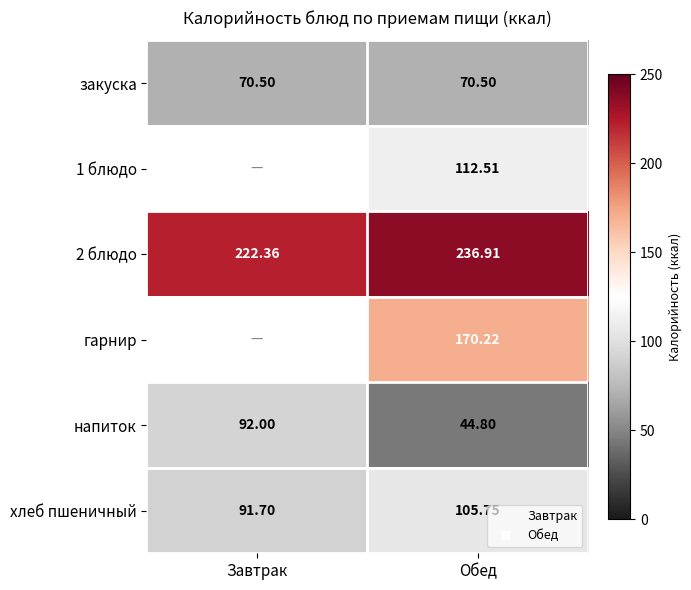

Where is 2 блюдо nearest to the value 229?

Завтрак